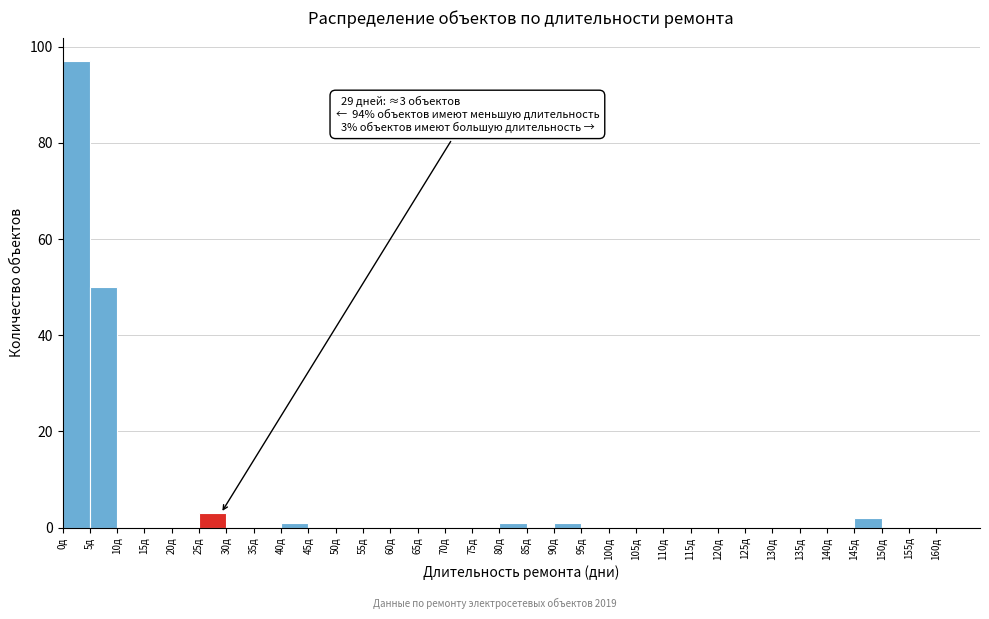

Which range on the x-axis has the tallest bar?

0 to 5